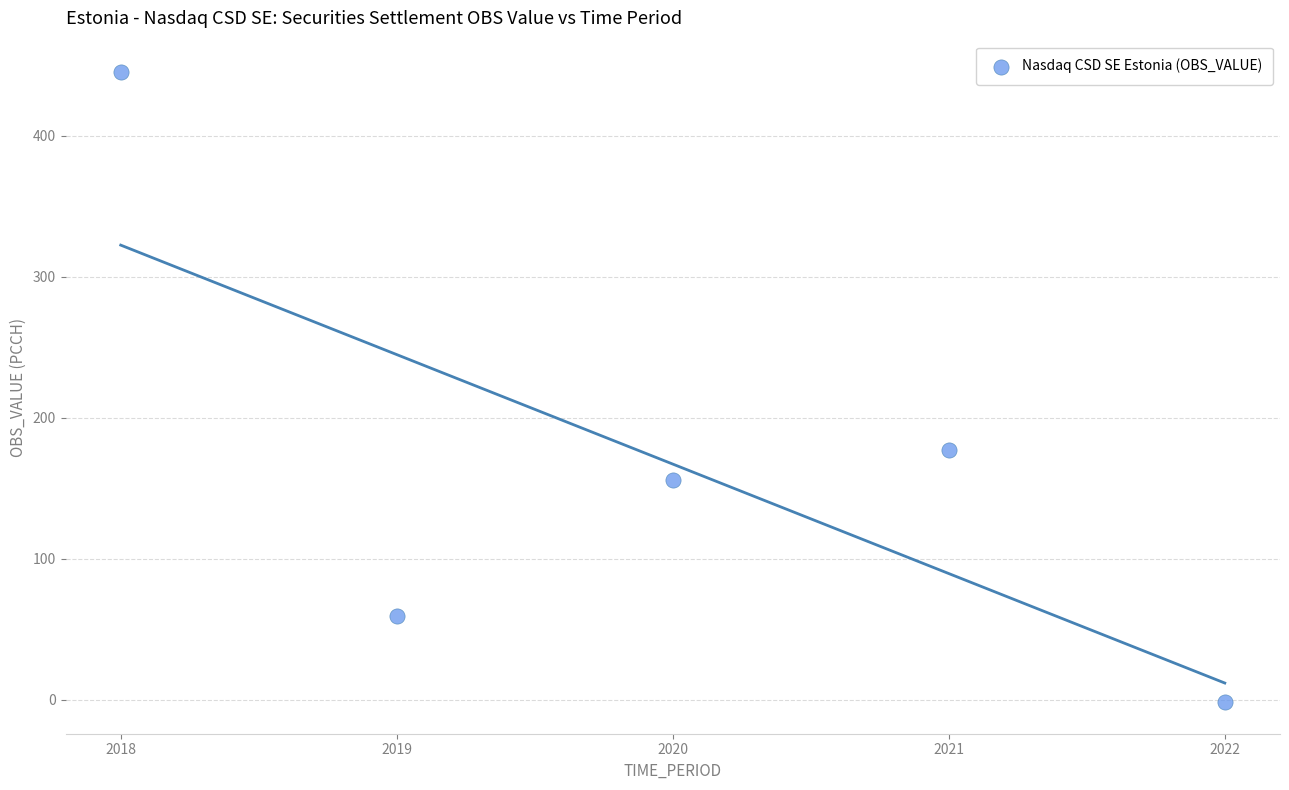

What is the average Y value?

167.1